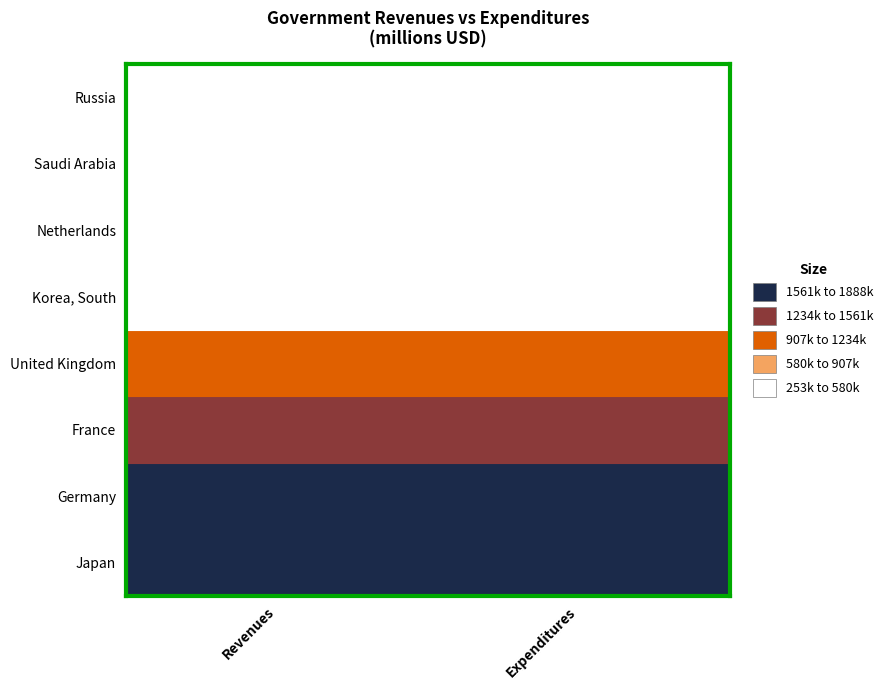

Reading right to left, what are all the values shown in this chart?

Japan: Expenditures=1888000	Revenues=1678000
Germany: Expenditures=1573000	Revenues=1598000
France: Expenditures=1412000	Revenues=1334000
United Kingdom: Expenditures=1120000	Revenues=1077300
Korea, South: Expenditures=338000	Revenues=351600
Netherlands: Expenditures=340200	Revenues=344800
Saudi Arabia: Expenditures=294933	Revenues=260000
Russia: Expenditures=287500	Revenues=253900